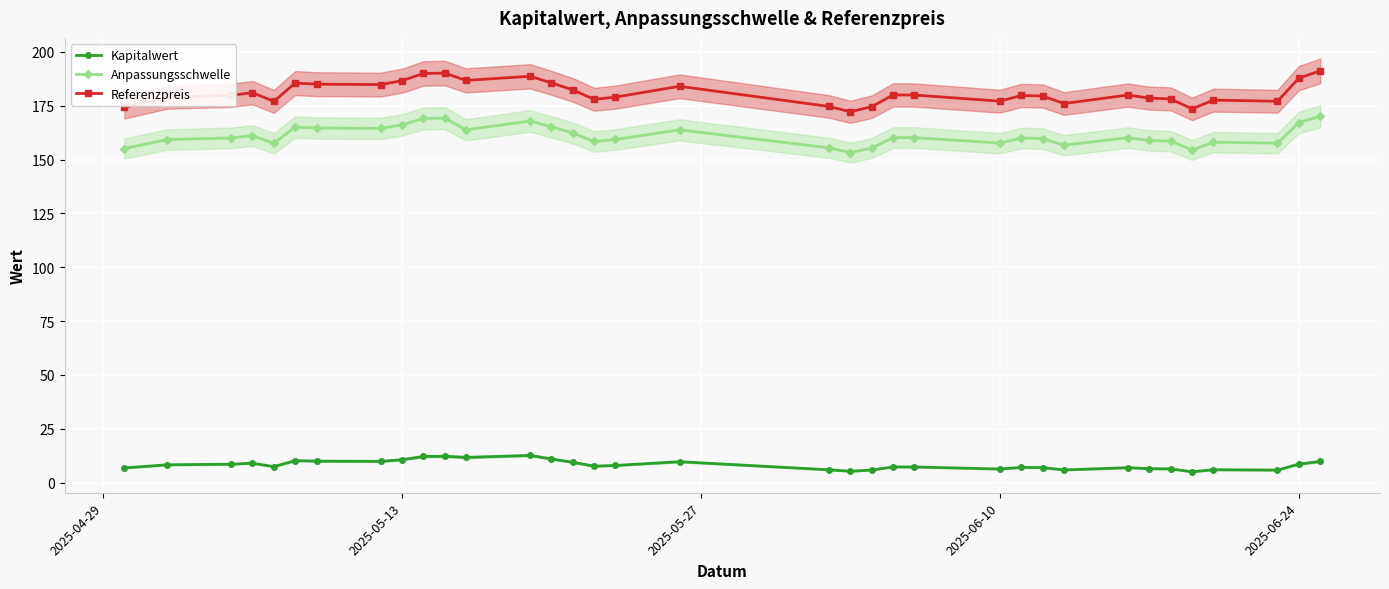

What is the greatest value displayed?

191.2